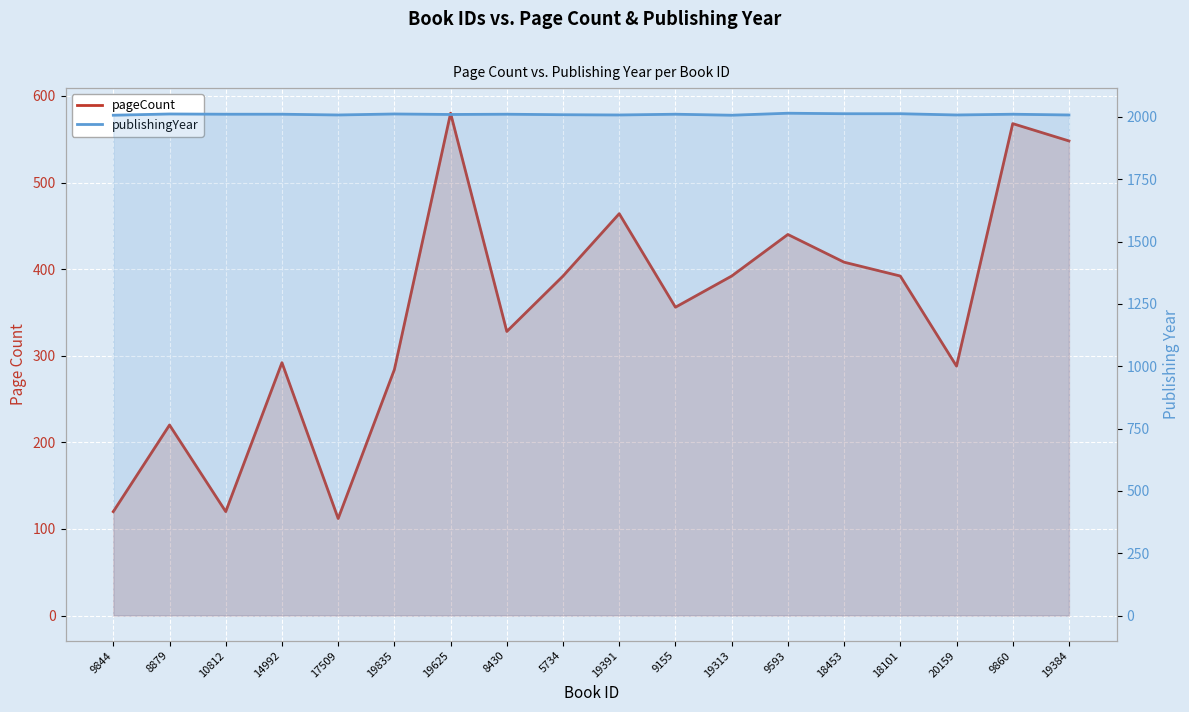

The value of publishingYear at 10812 is 480. True or false?

False